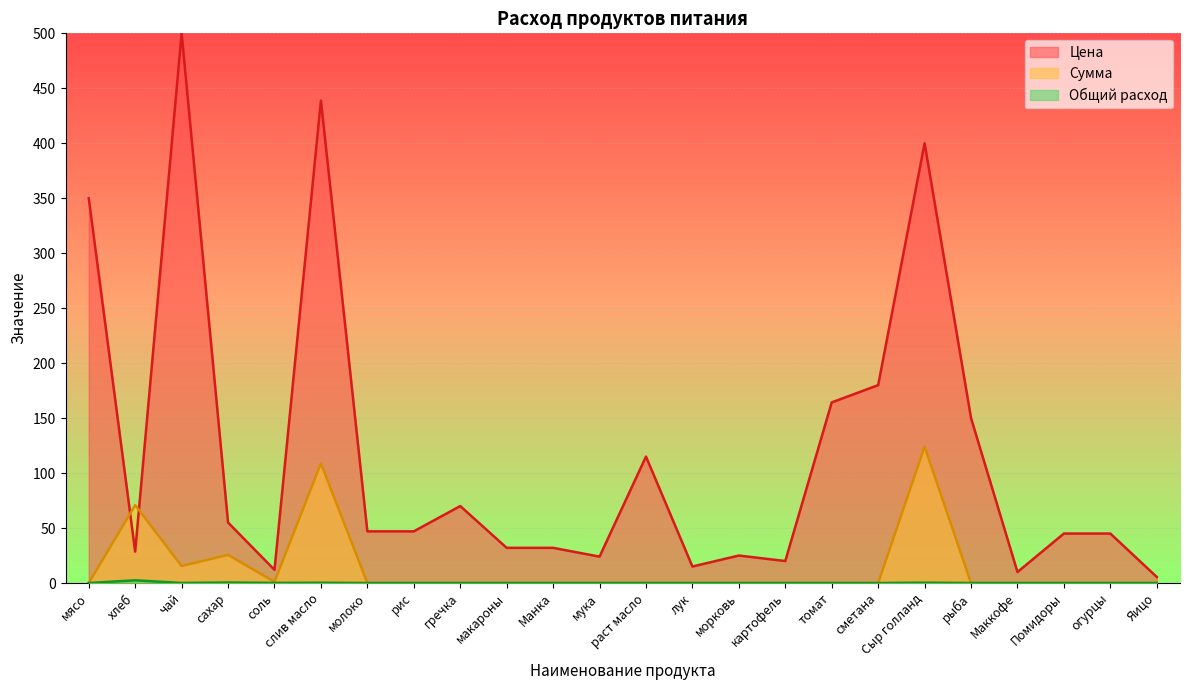

True or false: Сумма and Общий расход cross at least once.

False